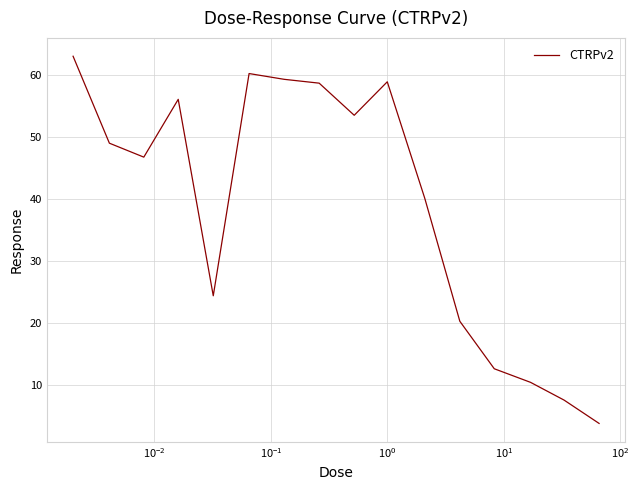

What is the greatest value displayed?

63.0